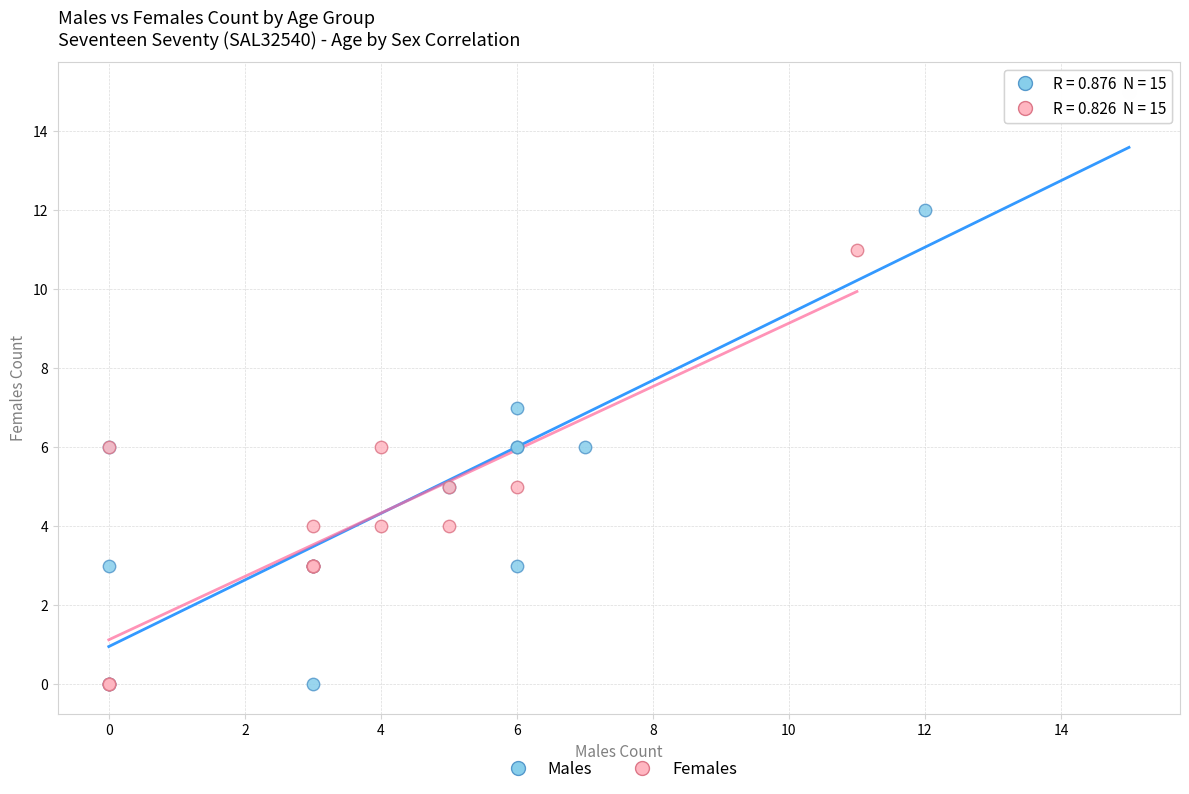

Which series has the widest spread of Y values?

Males